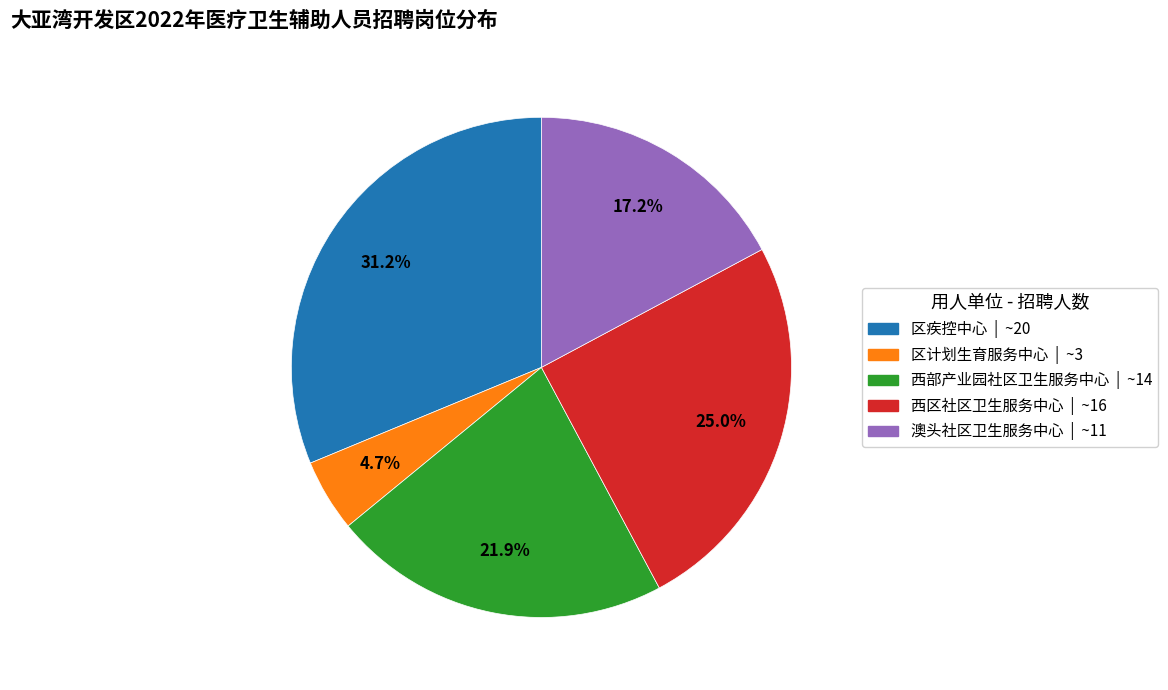

What percentage is the 西部产业园社区卫生服务中心 slice, to the nearest percent?

22%